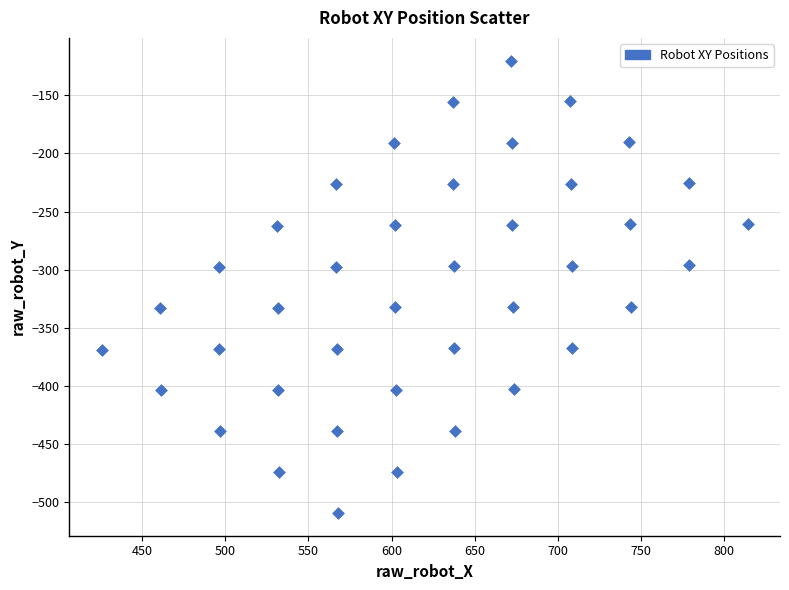

What is the range of Y values (max minus min)?

389.4